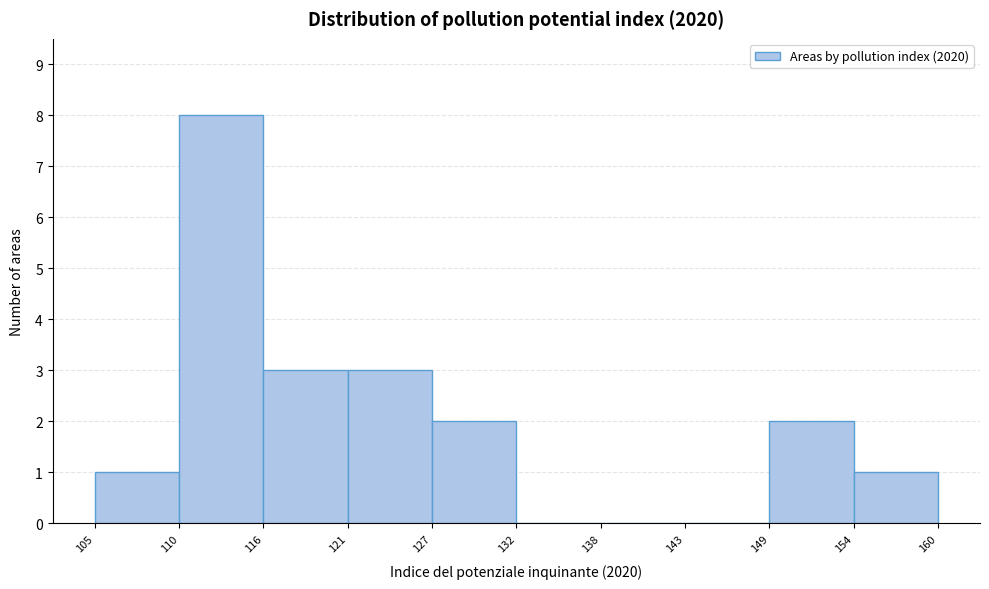

Reading left to right, list every bar in this chart as the range it spans on the x-axis followed by its height. The values are not printed on the chart, so give them approximately, as read against the axis.

105 to 110: 1
110 to 116: 8
116 to 121: 3
121 to 127: 3
127 to 132: 2
132 to 138: 0
138 to 143: 0
143 to 149: 0
149 to 154: 2
154 to 160: 1